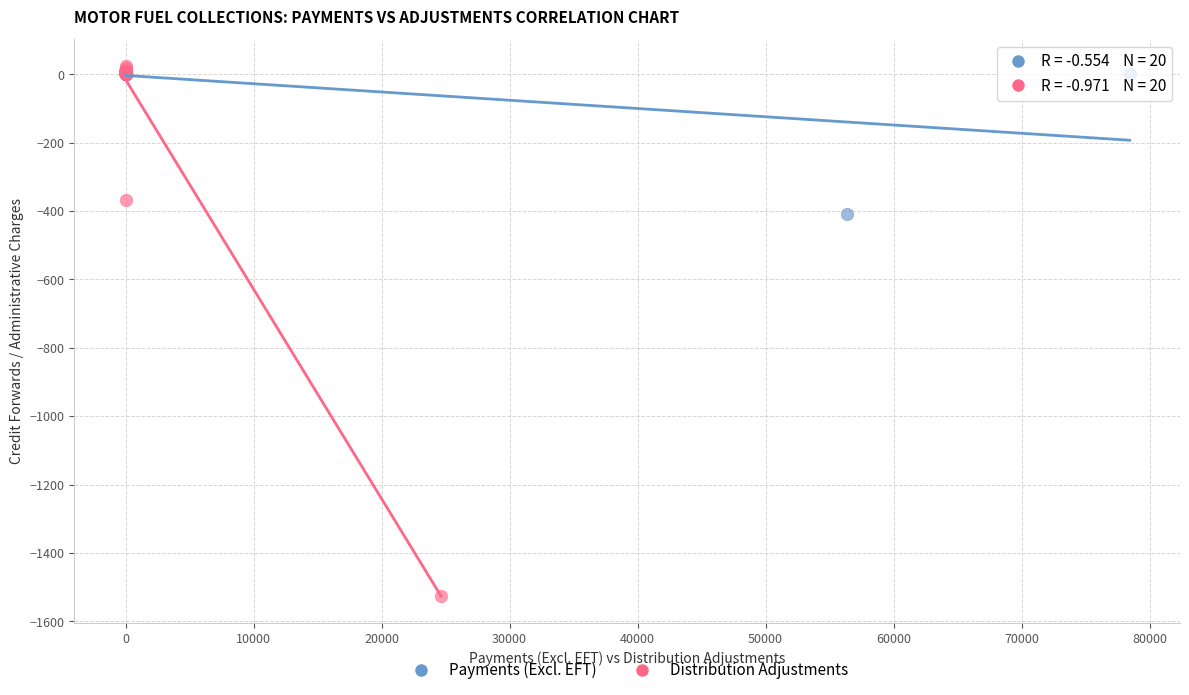

Which series has the largest Y range (max minus min)?

Distribution Adjustments